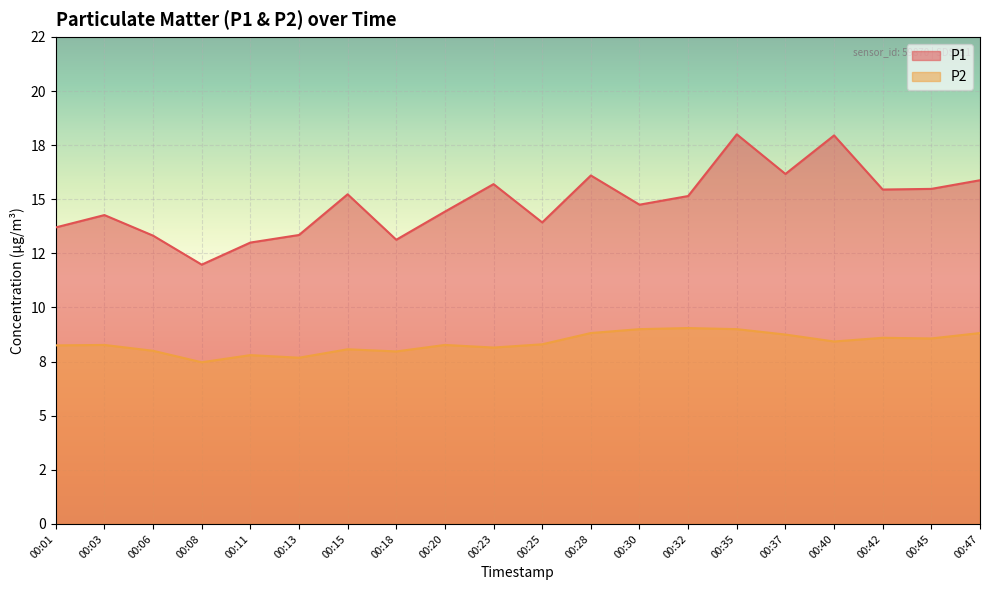

At which category does P2 reach its first local peak?

00:03